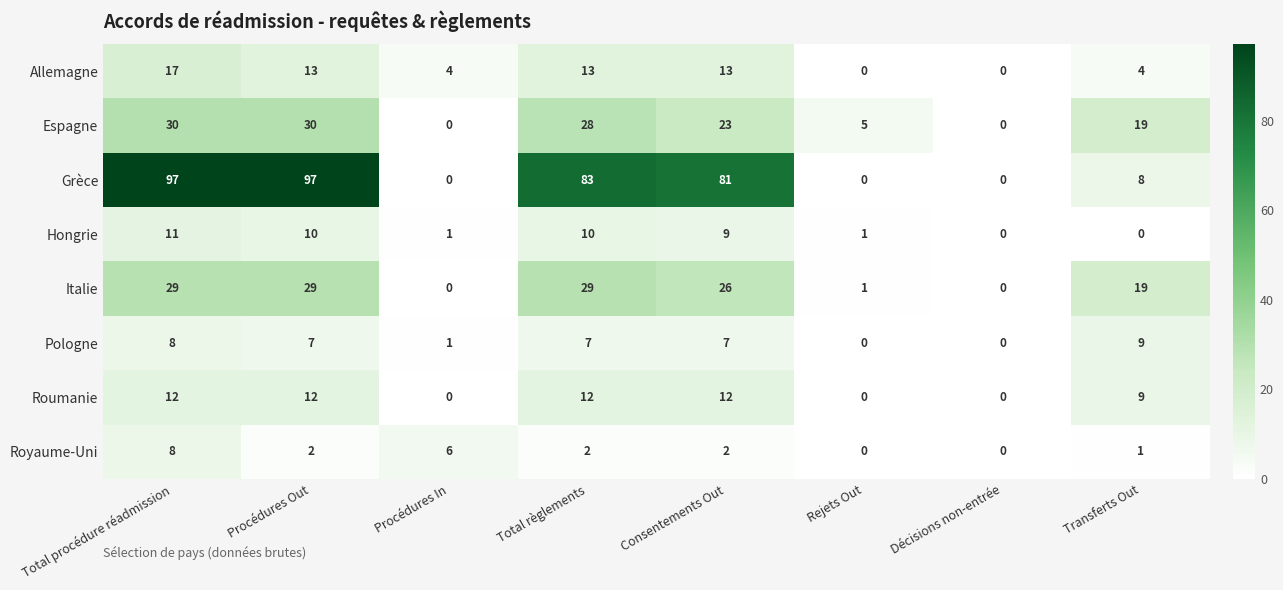

List the series in order of their peak value, highest first.

Grèce, Espagne, Italie, Allemagne, Roumanie, Hongrie, Pologne, Royaume-Uni